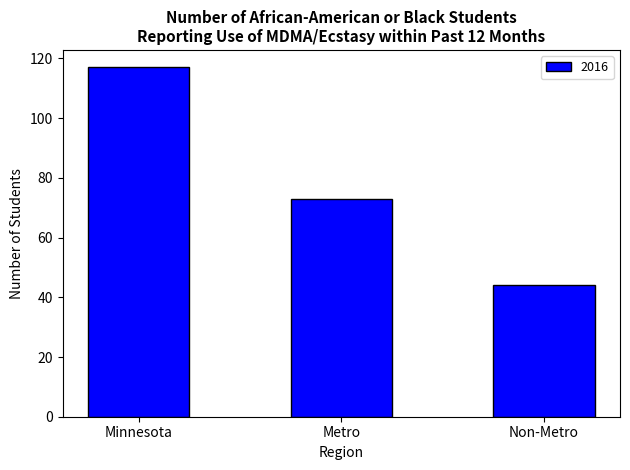

The chart shows a value of 29 at Minnesota. True or false?

False